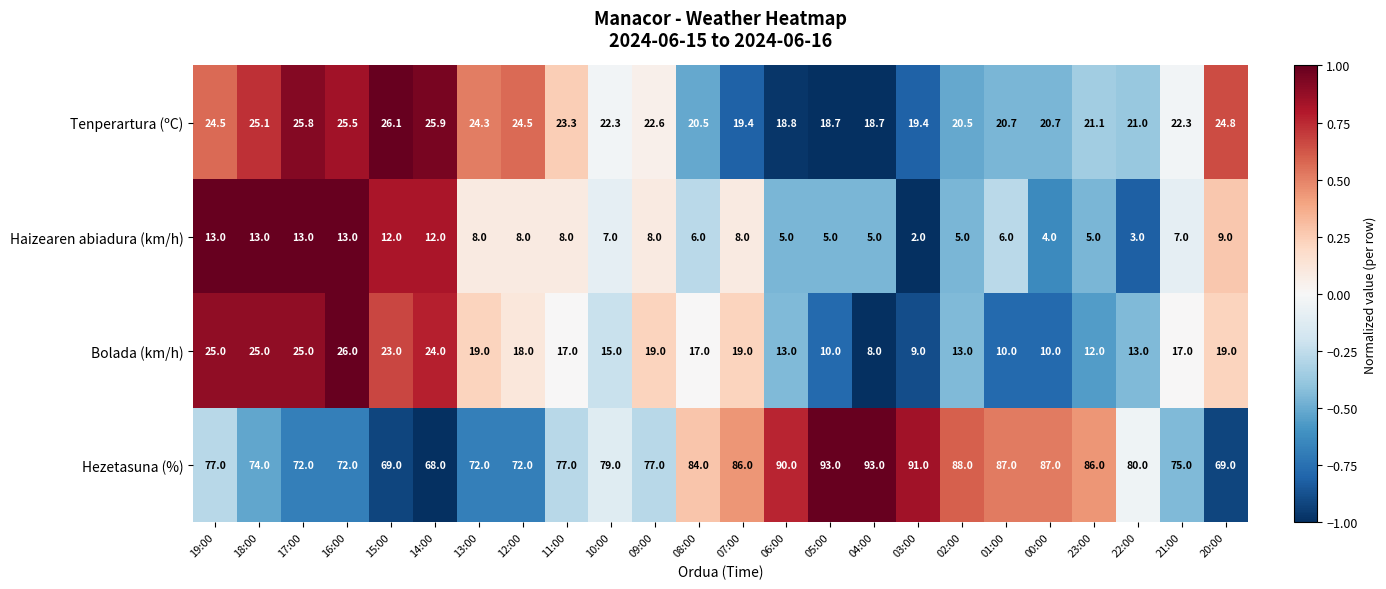

What is the total value across all series at 04:00?

124.7